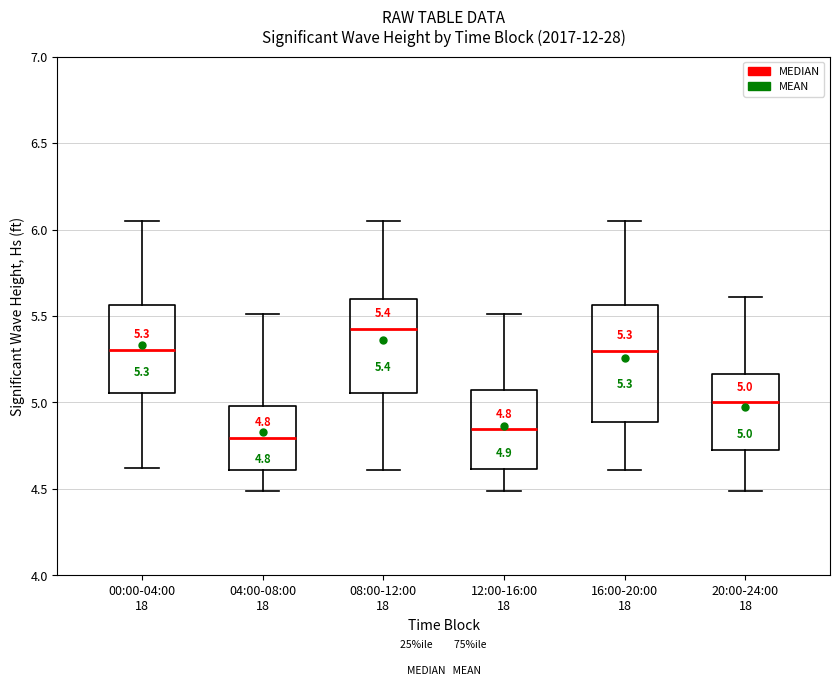

Which box has the lowest median line?

04:00-08:00 18